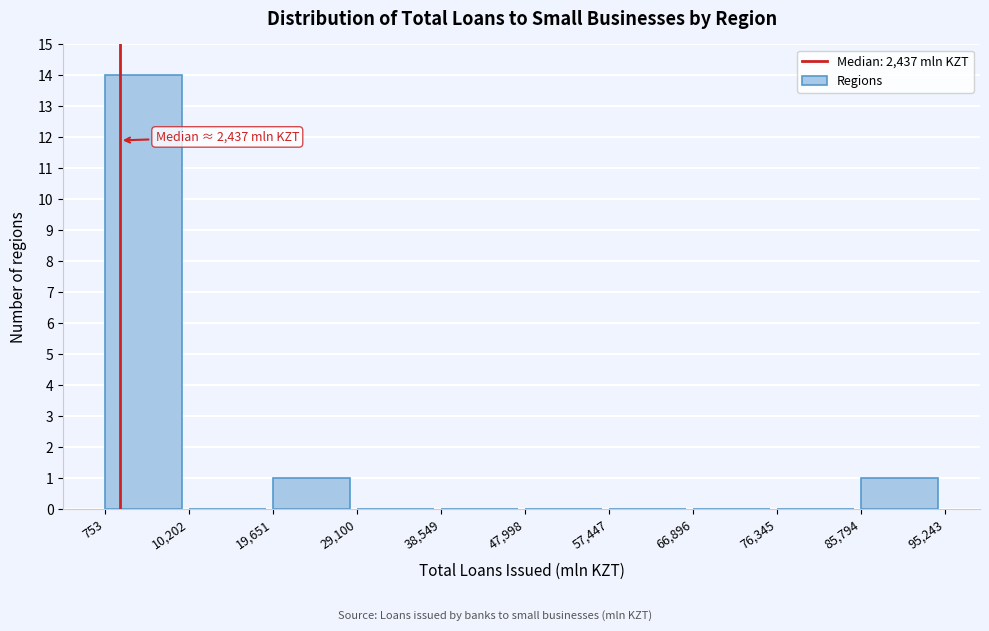

Which range on the x-axis has the tallest bar?

753 to 10,202